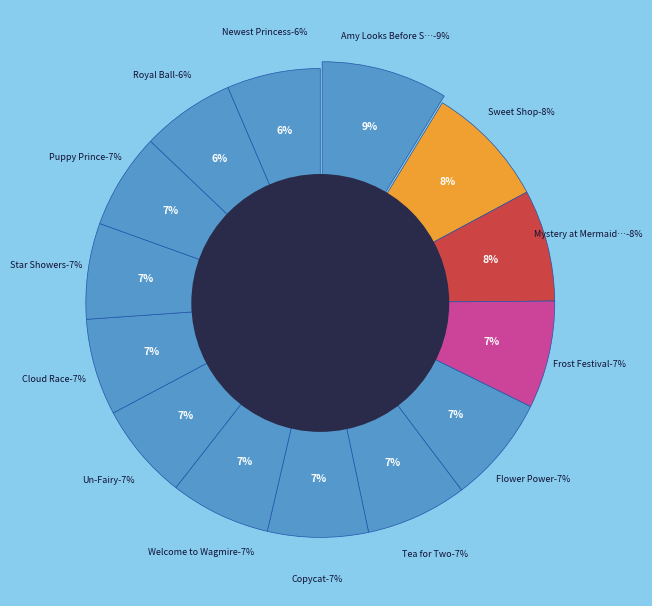

True or false: Un-Fairy accounts for 2% of the total.

False